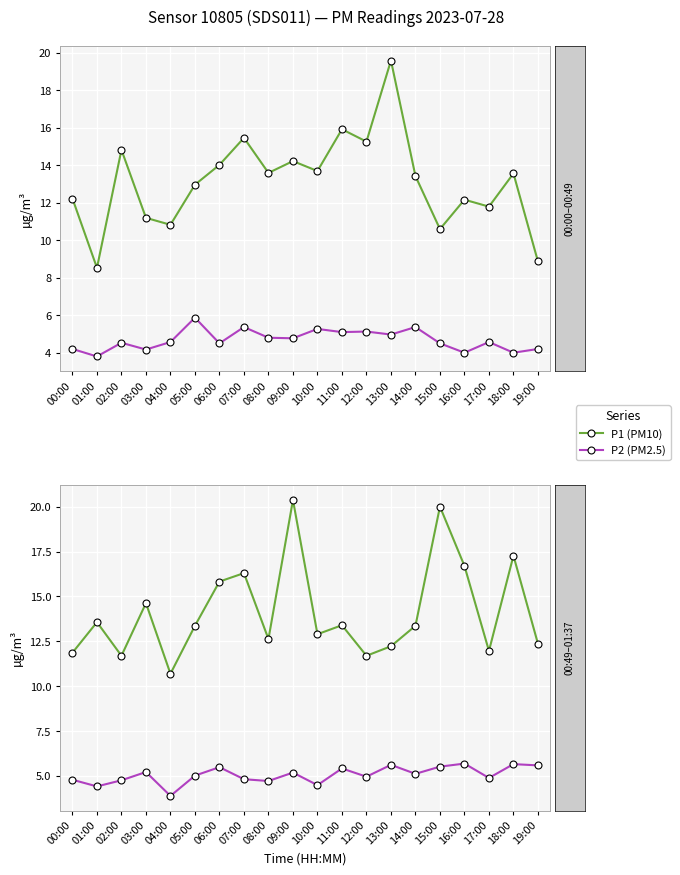

What is the difference between the P2 (PM2.5) values at 11:00 and 06:00?

0.1